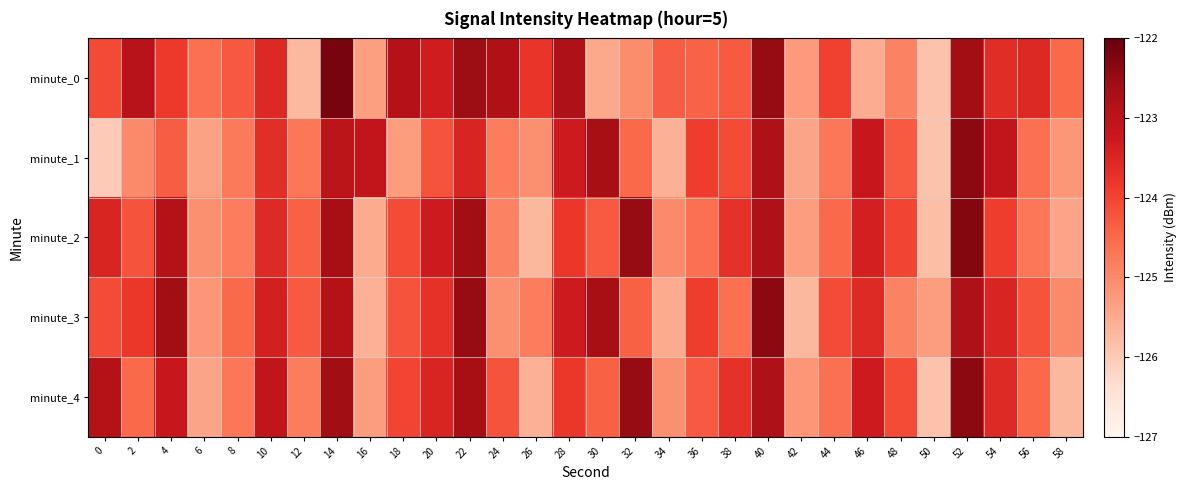

Reading right to left, extract all data points from this chart.

minute_0: 58=-124.5	56=-123.6	54=-123.6	52=-122.6	50=-125.9	48=-124.9	46=-125.5	44=-124.0	42=-125.3	40=-122.5	38=-124.3	36=-124.4	34=-124.3	32=-125.1	30=-125.5	28=-122.8	26=-123.8	24=-122.8	22=-122.6	20=-123.3	18=-122.9	16=-125.3	14=-122.2	12=-125.7	10=-123.6	8=-124.3	6=-124.6	4=-123.9	2=-122.9	0=-124.1
minute_1: 58=-125.2	56=-124.6	54=-123.1	52=-122.4	50=-125.9	48=-124.3	46=-123.2	44=-124.7	42=-125.4	40=-122.8	38=-124.1	36=-123.9	34=-125.6	32=-124.5	30=-122.7	28=-123.3	26=-125.1	24=-124.8	22=-123.5	20=-124.2	18=-125.3	16=-123.1	14=-123.0	12=-124.7	10=-123.7	8=-124.8	6=-125.4	4=-124.3	2=-125.0	0=-126.0
minute_2: 58=-125.4	56=-124.7	54=-123.9	52=-122.3	50=-125.8	48=-124.0	46=-123.4	44=-124.5	42=-125.3	40=-122.8	38=-123.7	36=-124.6	34=-125.0	32=-122.5	30=-124.3	28=-123.8	26=-125.7	24=-124.9	22=-122.6	20=-123.3	18=-124.1	16=-125.5	14=-122.7	12=-124.4	10=-123.6	8=-124.8	6=-125.1	4=-122.9	2=-124.2	0=-123.5
minute_3: 58=-125.0	56=-124.2	54=-123.5	52=-122.8	50=-125.3	48=-124.9	46=-123.6	44=-124.1	42=-125.7	40=-122.4	38=-124.6	36=-123.9	34=-125.5	32=-124.4	30=-122.7	28=-123.3	26=-124.8	24=-125.1	22=-122.5	20=-123.7	18=-124.2	16=-125.6	14=-122.9	12=-124.3	10=-123.4	8=-124.5	6=-125.2	4=-122.6	2=-123.8	0=-124.1
minute_4: 58=-125.7	56=-124.5	54=-123.6	52=-122.4	50=-125.9	48=-124.1	46=-123.3	44=-124.6	42=-125.2	40=-122.8	38=-123.7	36=-124.3	34=-125.1	32=-122.5	30=-124.4	28=-123.8	26=-125.6	24=-124.2	22=-122.7	20=-123.5	18=-124.0	16=-125.3	14=-122.6	12=-124.8	10=-123.1	8=-124.7	6=-125.4	4=-123.2	2=-124.5	0=-122.9